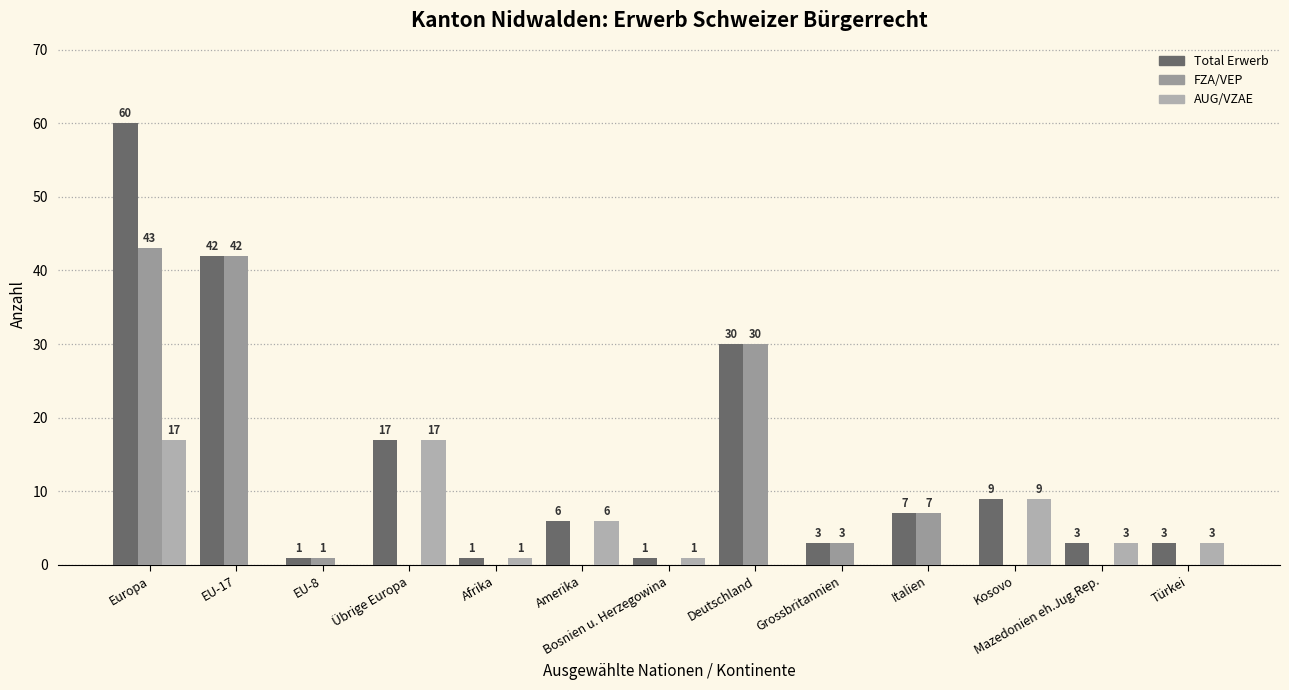

What is the total value across all series at EU-17?

84